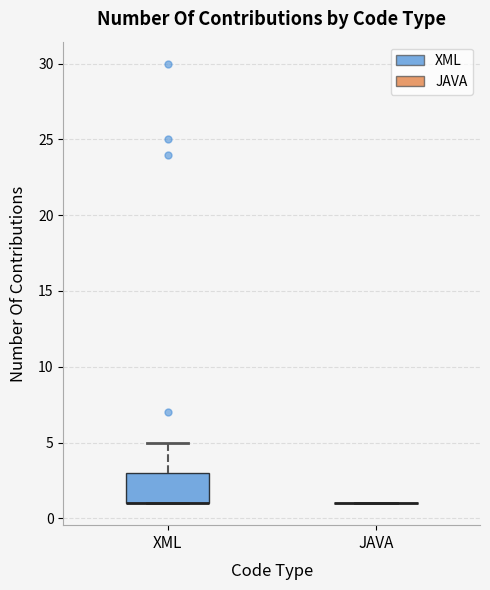

Reading left to right, transcribe this box plot: for each box, give where its median line is, the range the box spans, and where its two whiskers end, as read against the y-axis. The values are not printed on the chart, so give them approximately, as read against the axis.

XML: median 1 (drawn on the box's lower edge), box 1 to 3, whiskers 1 to 5
JAVA: box collapsed to a line at 1, whiskers 1 to 1